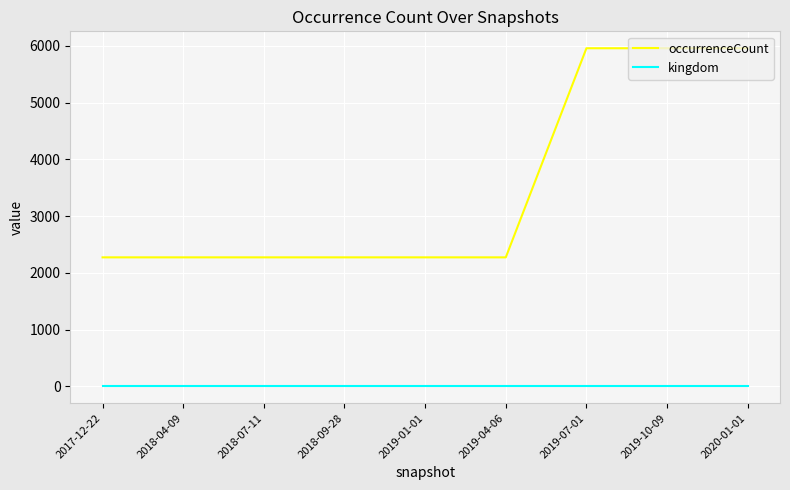

Which series has the largest total across all categories?

occurrenceCount